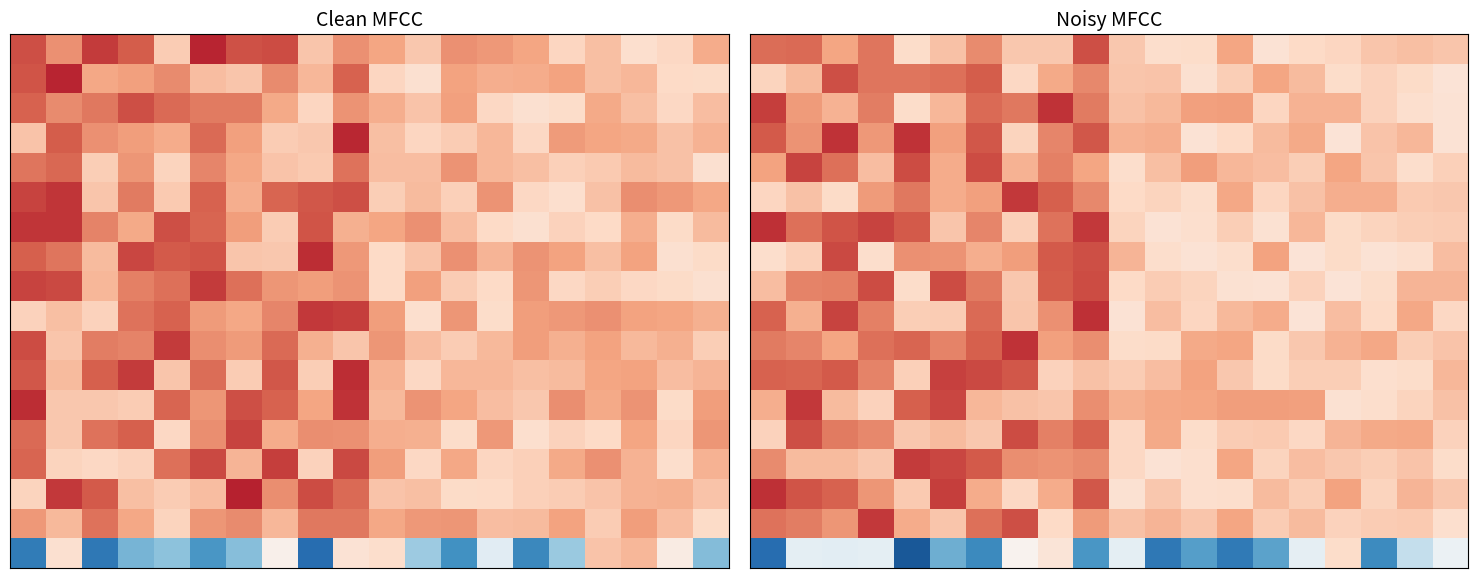

At which category does the chart reach its minimum across all series?

4